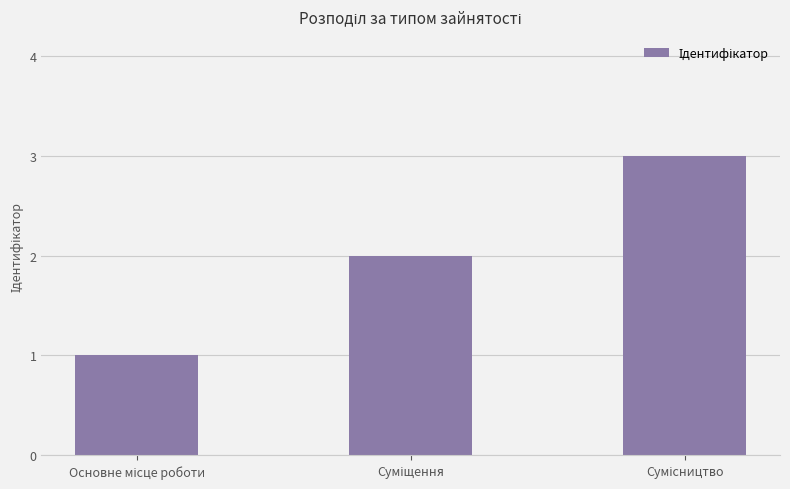

What is the sum of all values?

6